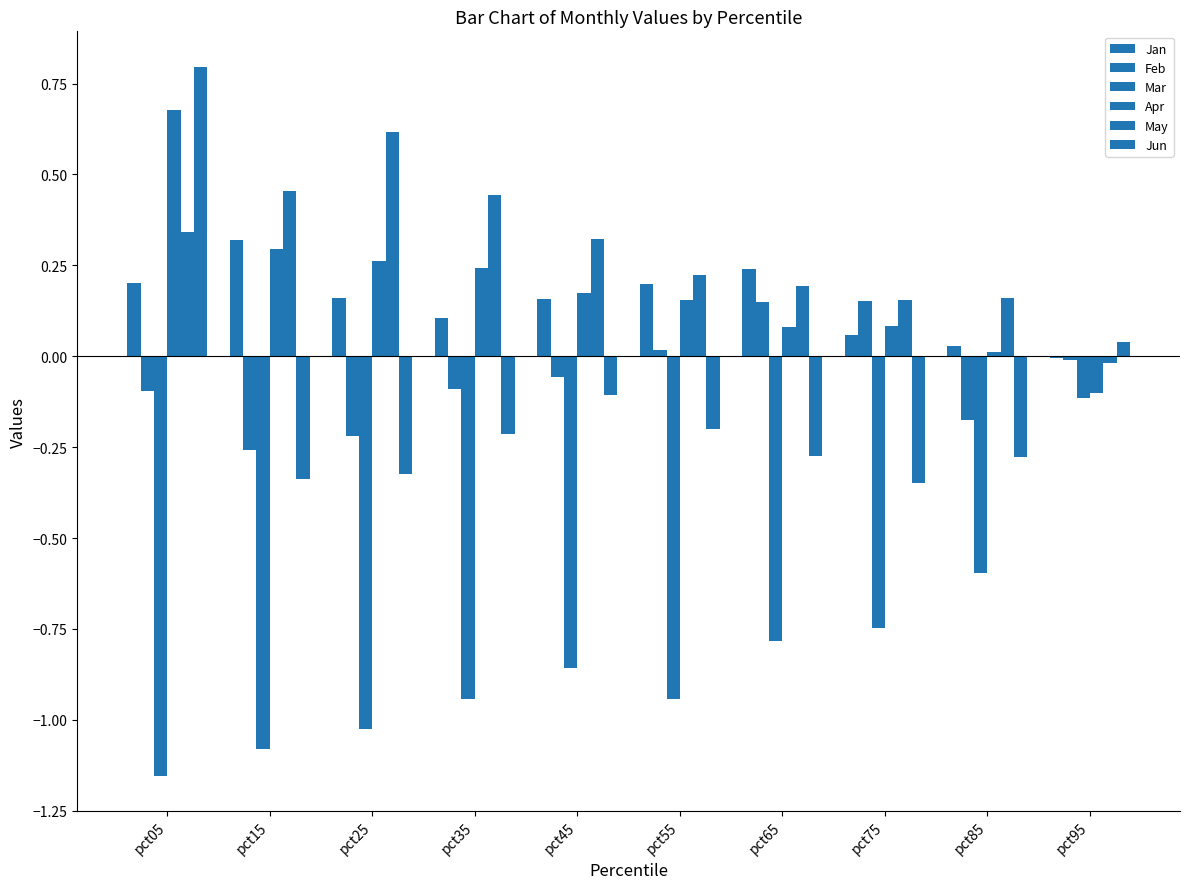

The Mar series shows -0.5 at pct05. True or false?

False